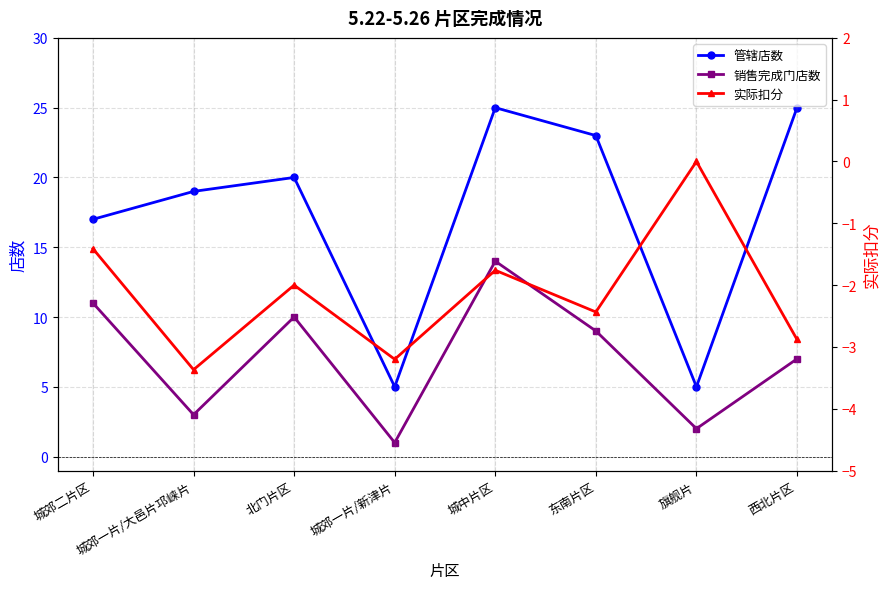

What is the difference between the highest and lowest values at 城中片区?

26.8